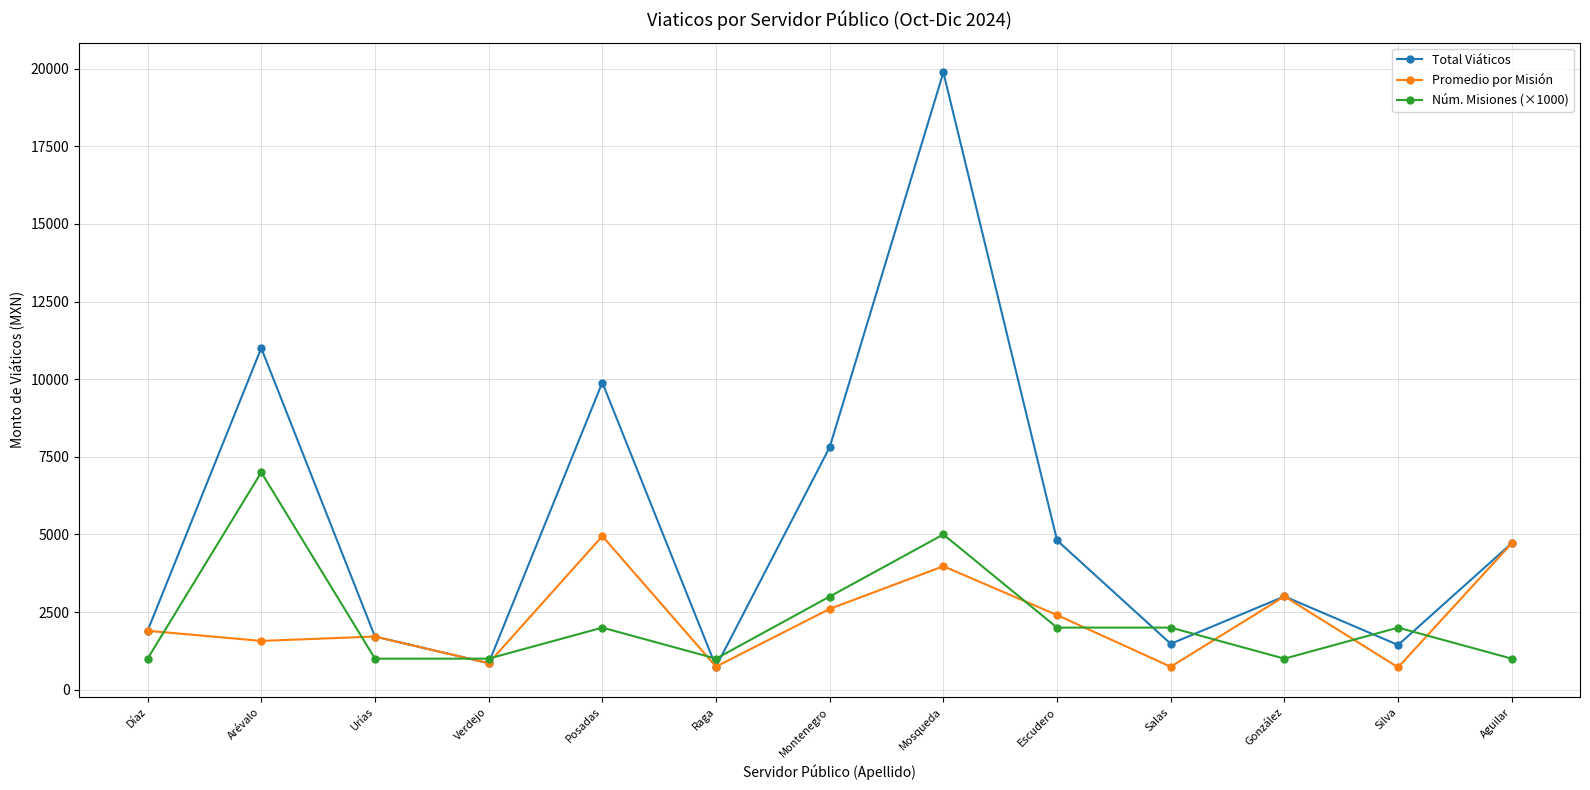

Which series has the largest range (max minus min)?

Total Viáticos